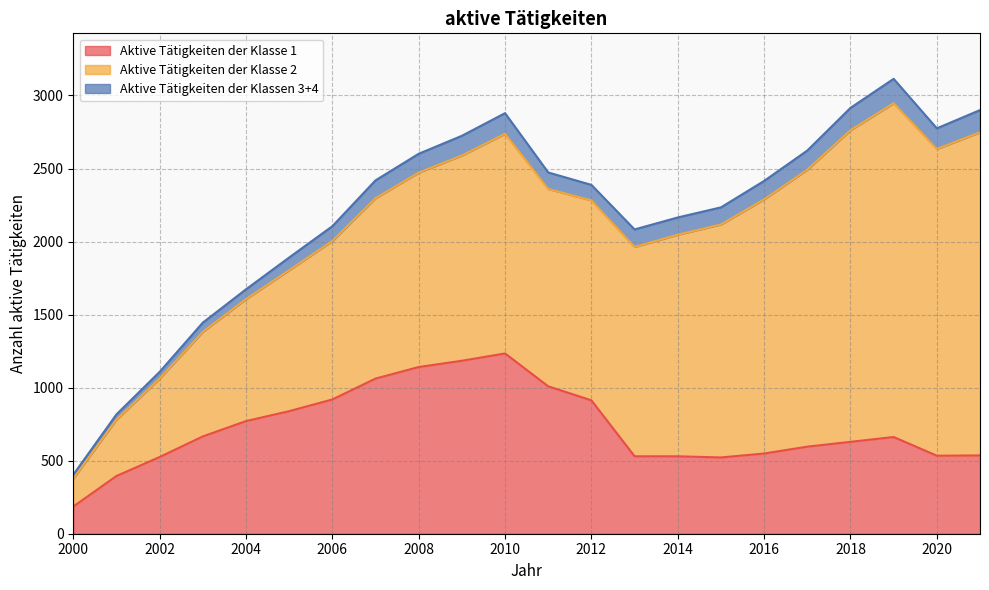

How many intersections are there between Aktive Tätigkeiten der Klasse 2 and Aktive Tätigkeiten der Klasse 1?

2